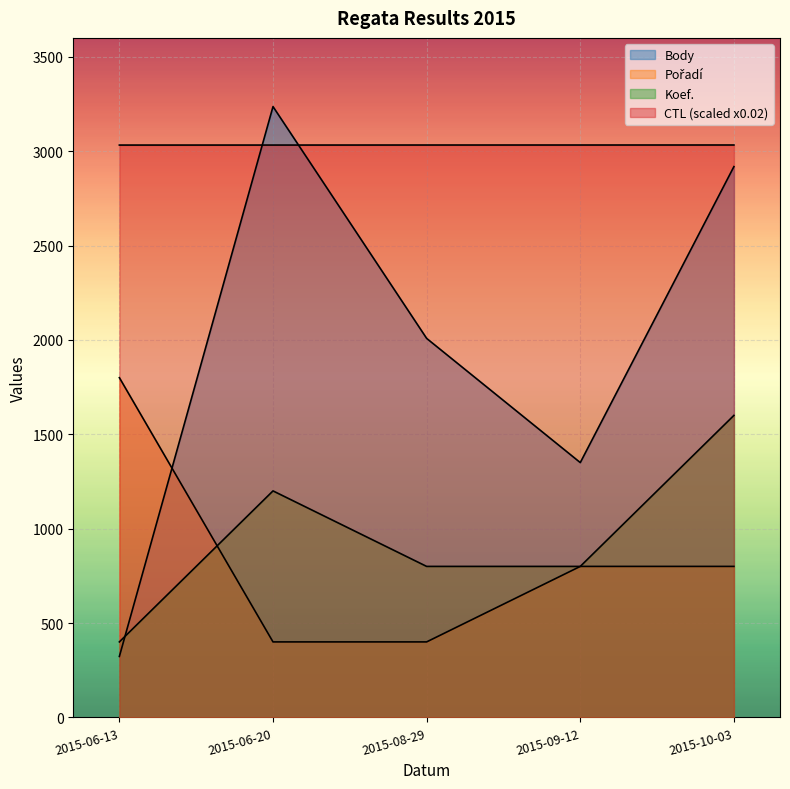

True or false: Koef. has a value of 1600.0 at 2015-10-03.

True